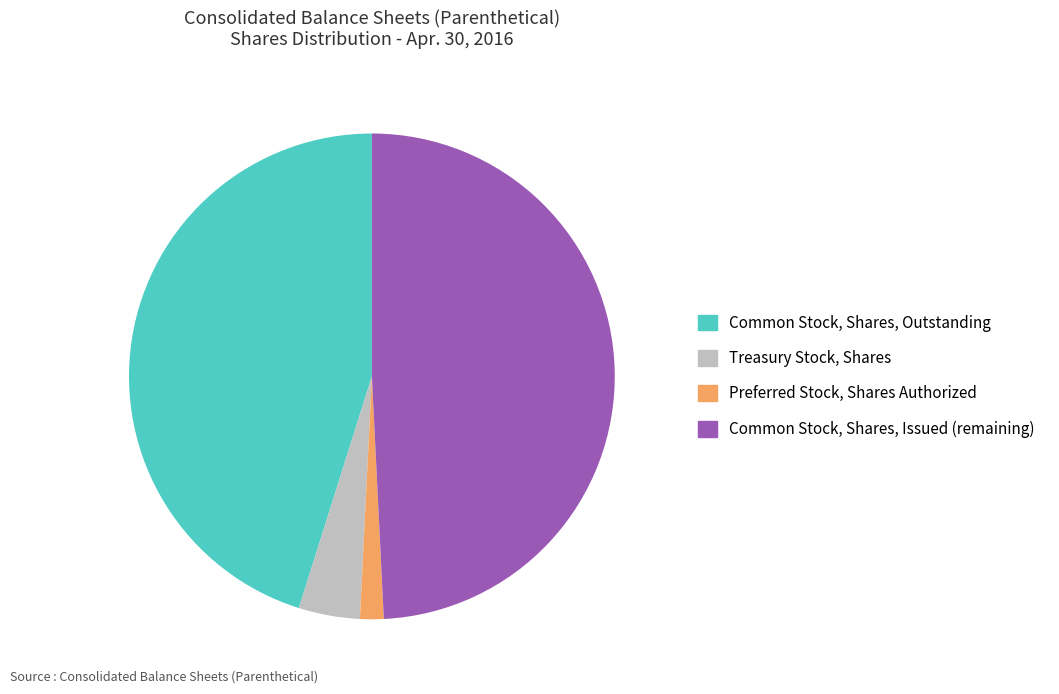

Combined, do Preferred Stock, Shares Authorized and Treasury Stock, Shares account for over 50%?

No